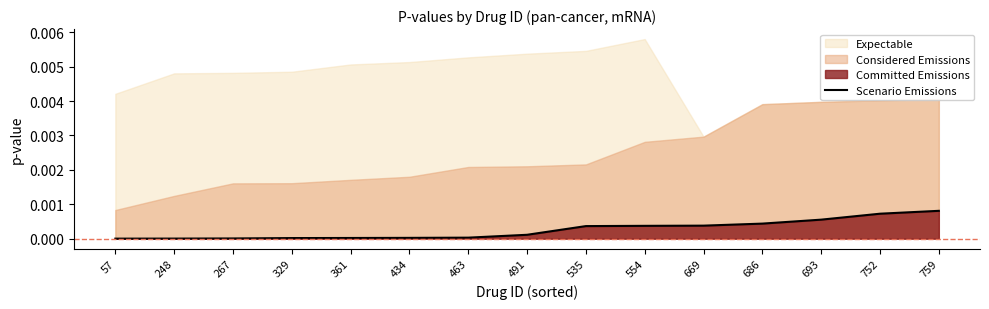

List the labels in order of value, smallest first.

57, 248, 267, 329, 361, 434, 463, 491, 535, 554, 669, 686, 693, 752, 759